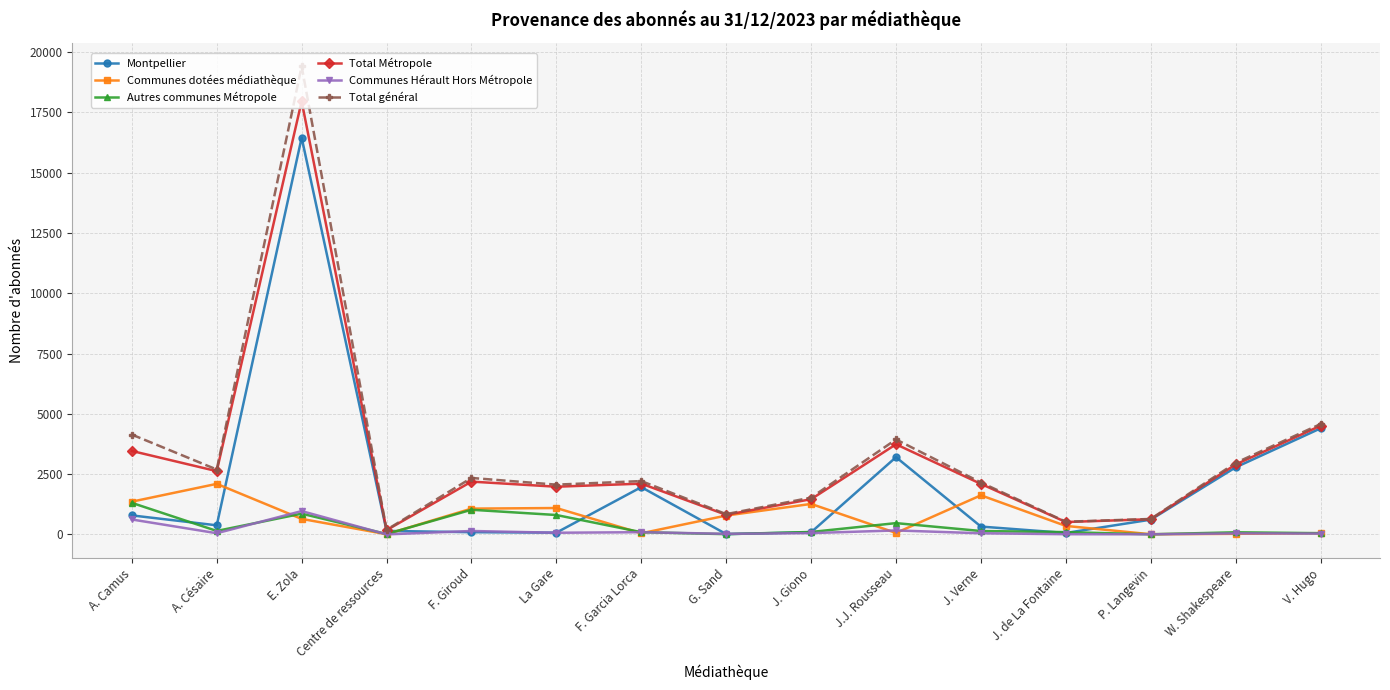

At which label does Communes dotées médiathèque first exceed 646?

A. Camus